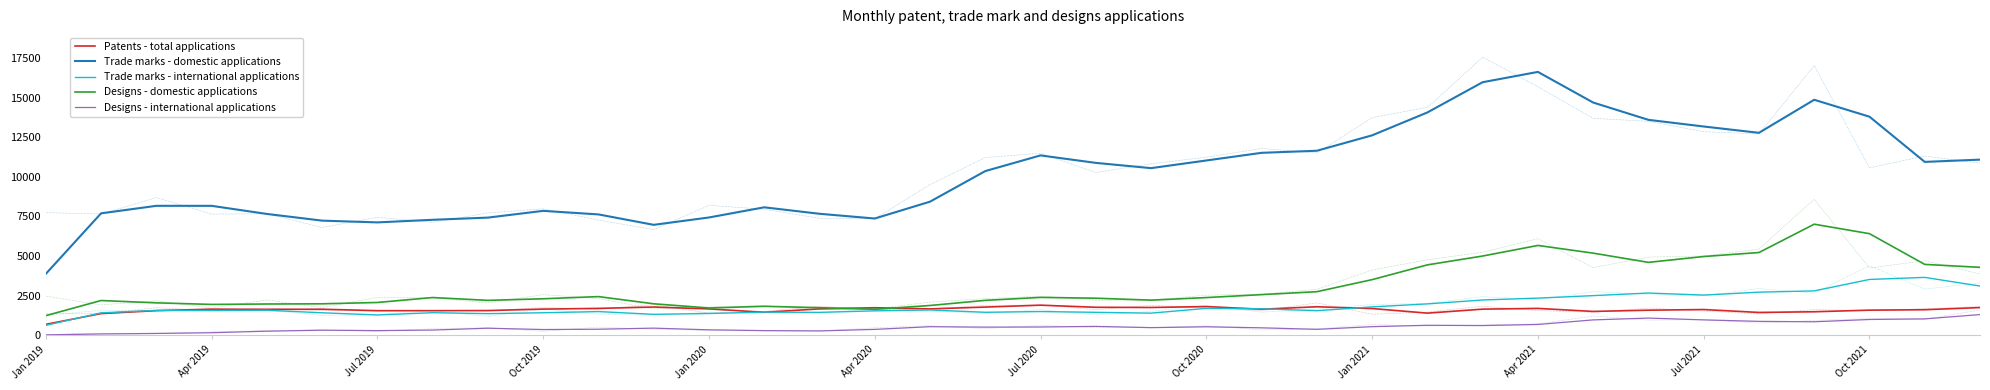

What is the smallest value displayed?

19.0